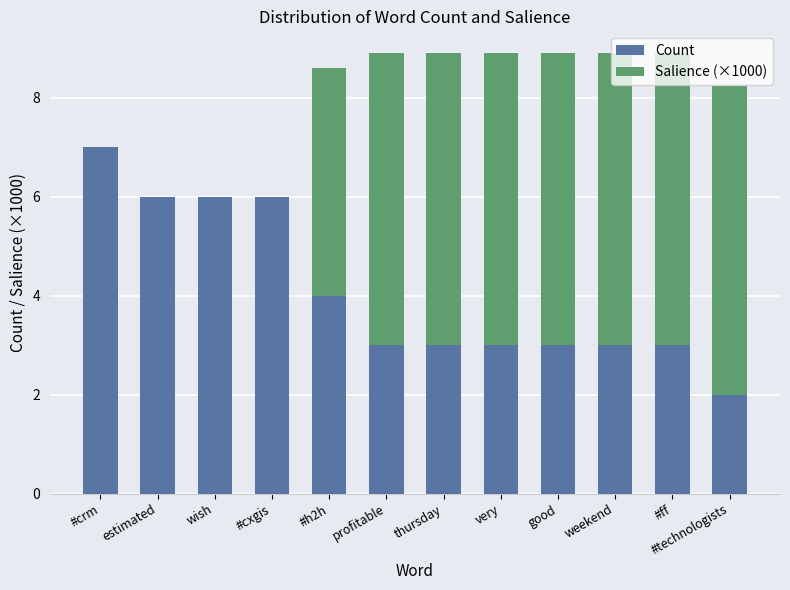

The value of Count at profitable is 3.0. True or false?

True